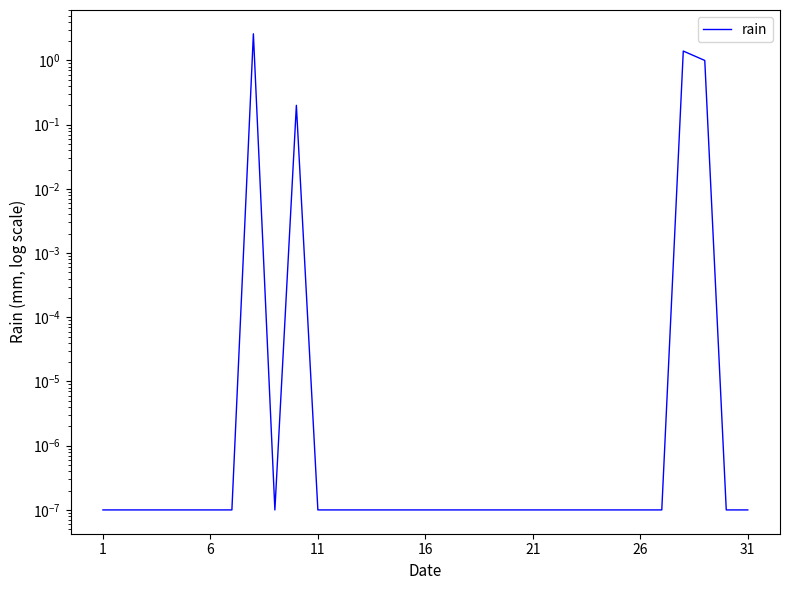

What is the difference between the second highest and second lowest values?

1.4